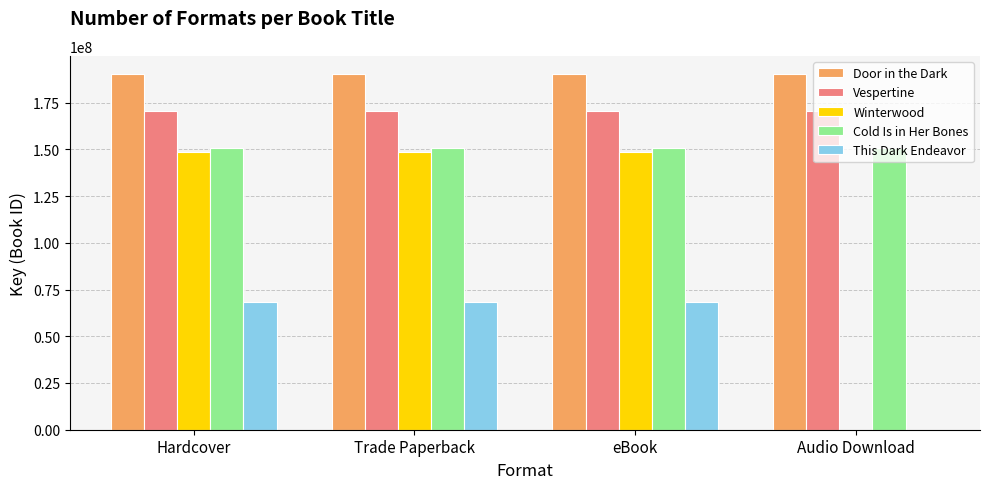

Which series changed the most between eBook and Audio Download?

Winterwood